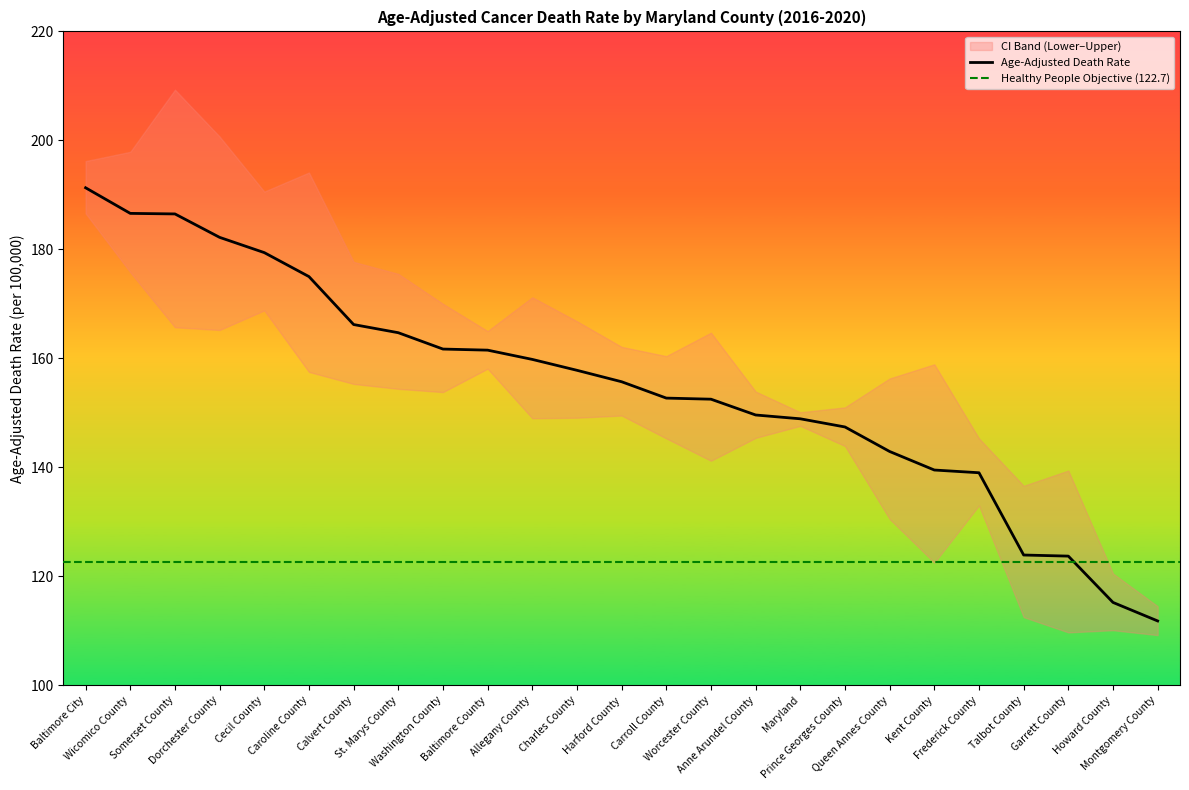

Between Baltimore City and Caroline County, which series saw the biggest shift?

Lower CI (Rate)